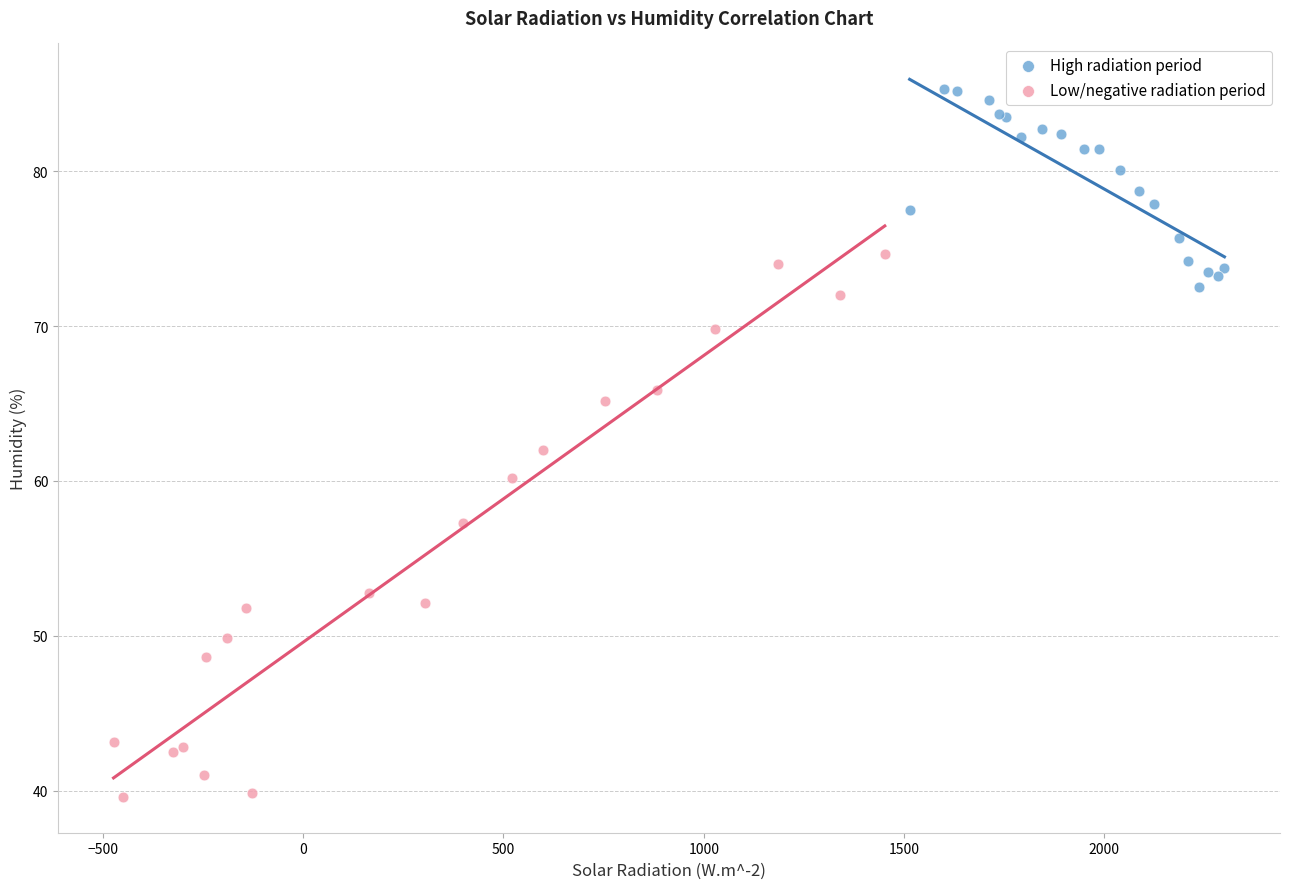

What are all the series names shown in the legend?

High radiation period, Low/negative radiation period